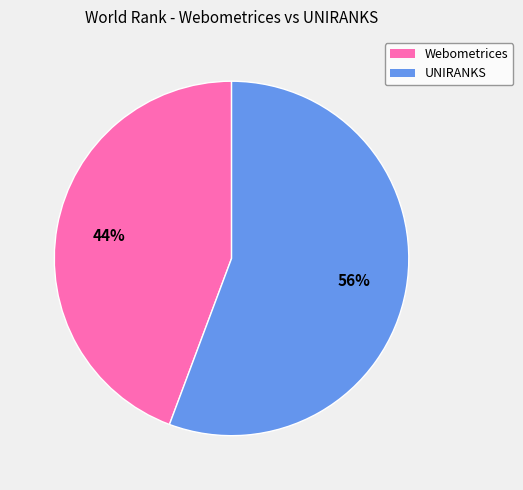

Is the sum of UNIRANKS and Webometrices greater than half?

Yes